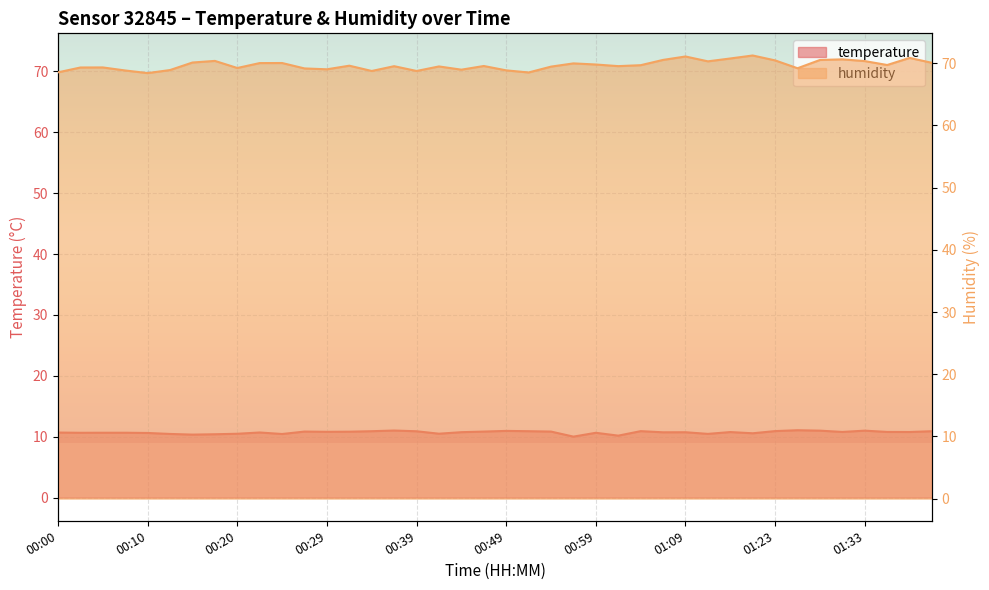

Is the value of humidity at 00:39 greater than the value of temperature at 00:15?

Yes